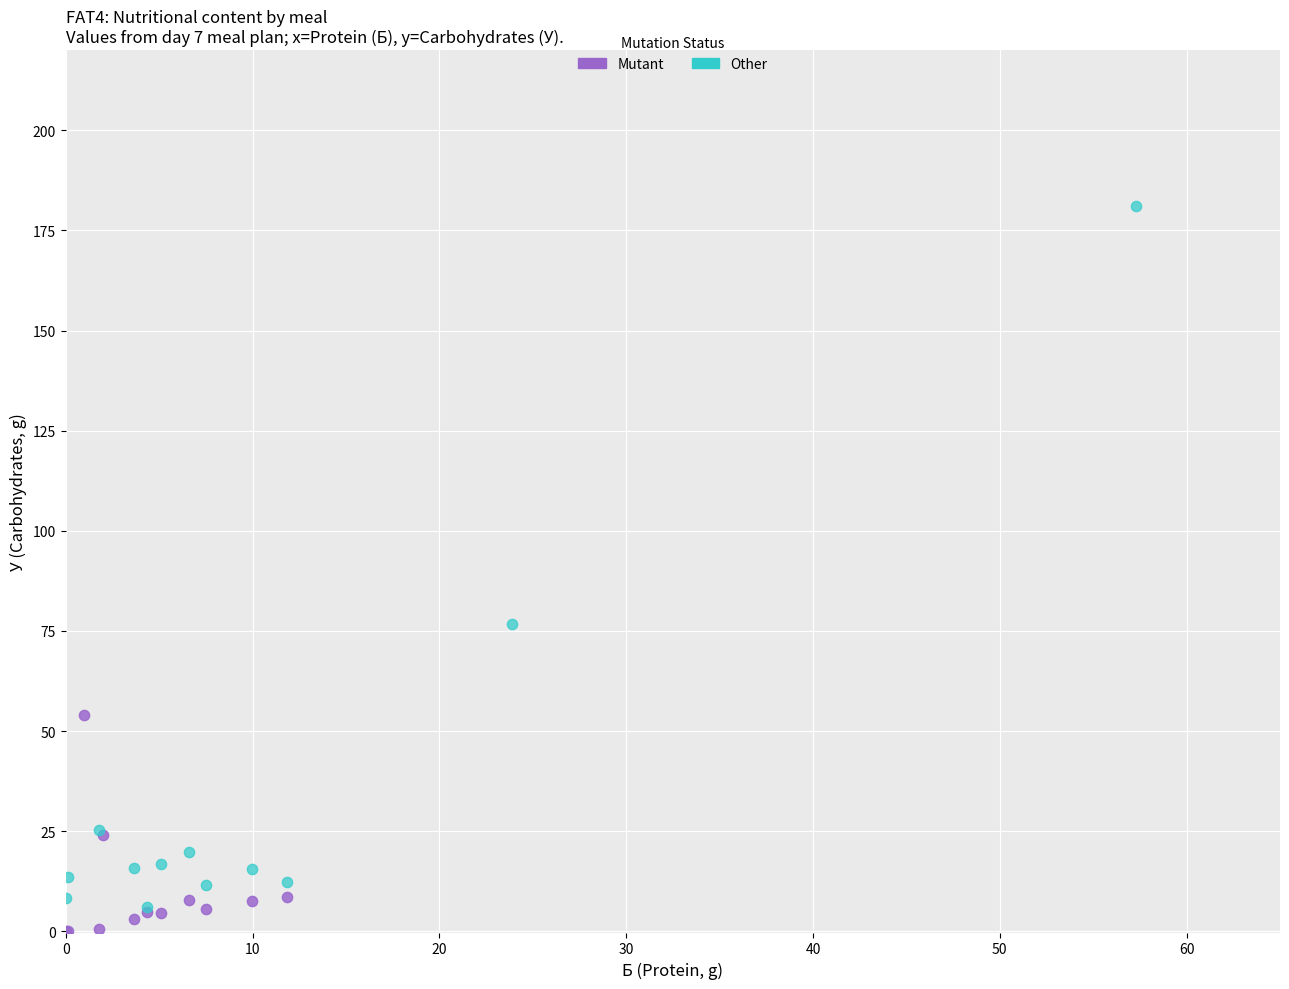

Which series reaches the maximum Y coordinate?

Other